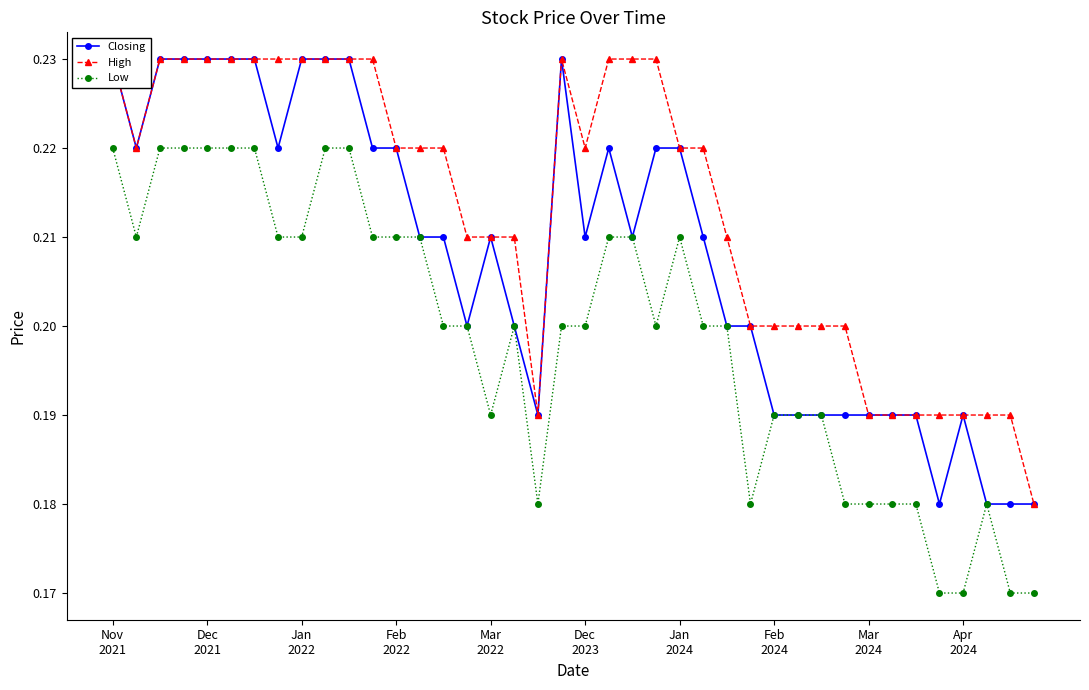

What is the label of the 29th point from the right?

11